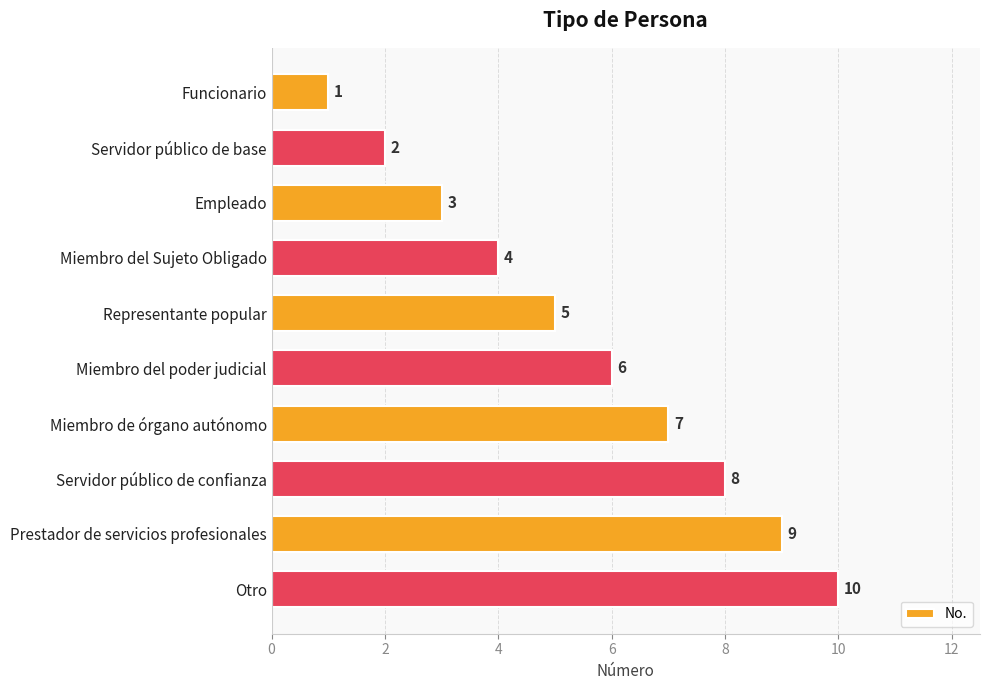

List the labels in order of value, smallest first.

Funcionario, Servidor público de base, Empleado, Miembro del Sujeto Obligado, Representante popular, Miembro del poder judicial, Miembro de órgano autónomo, Servidor público de confianza, Prestador de servicios profesionales, Otro